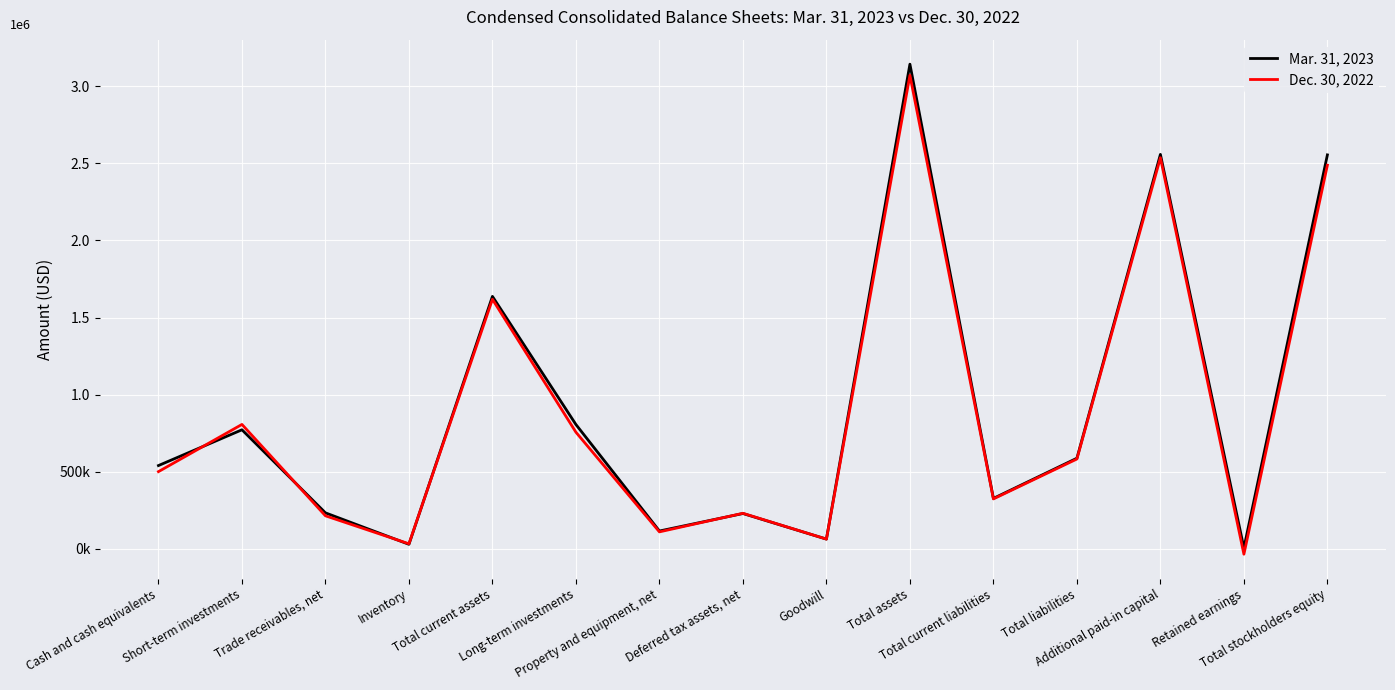

True or false: Dec. 30, 2022 has a value of 63684 at Goodwill.

True